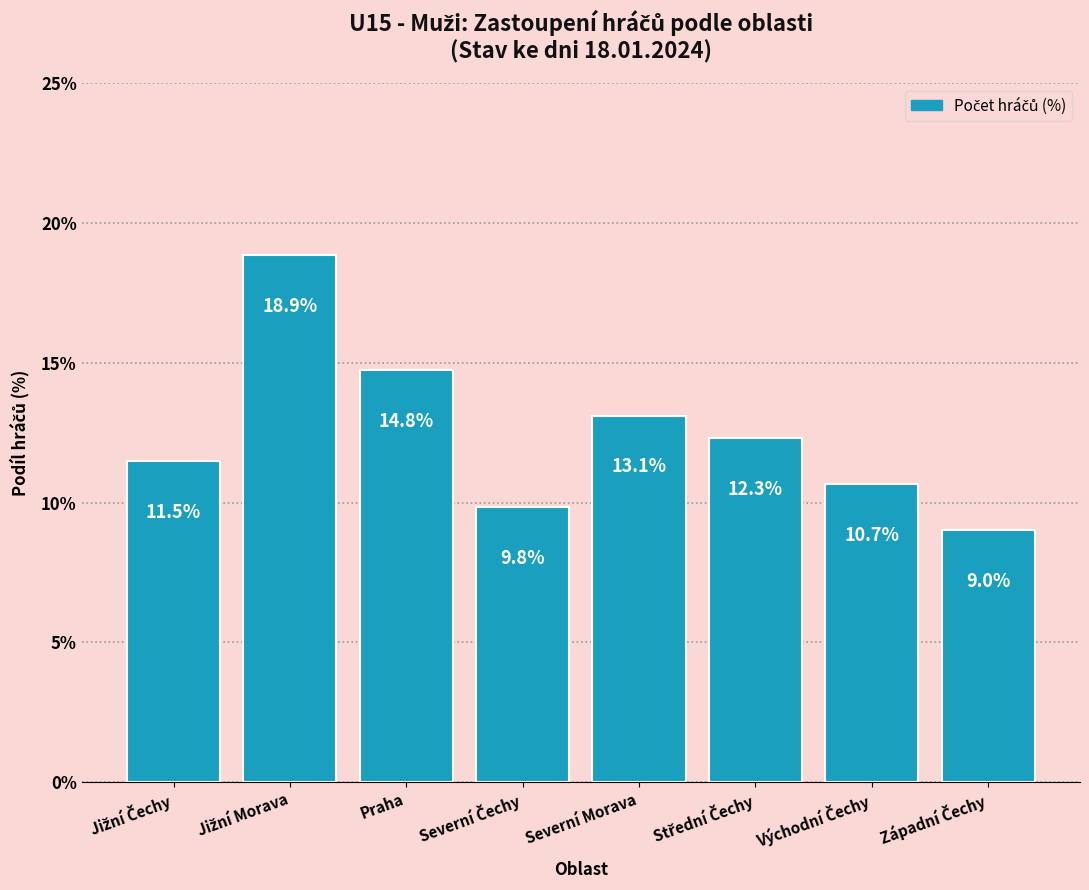

What is the value of the 7th bar from the left?

10.7